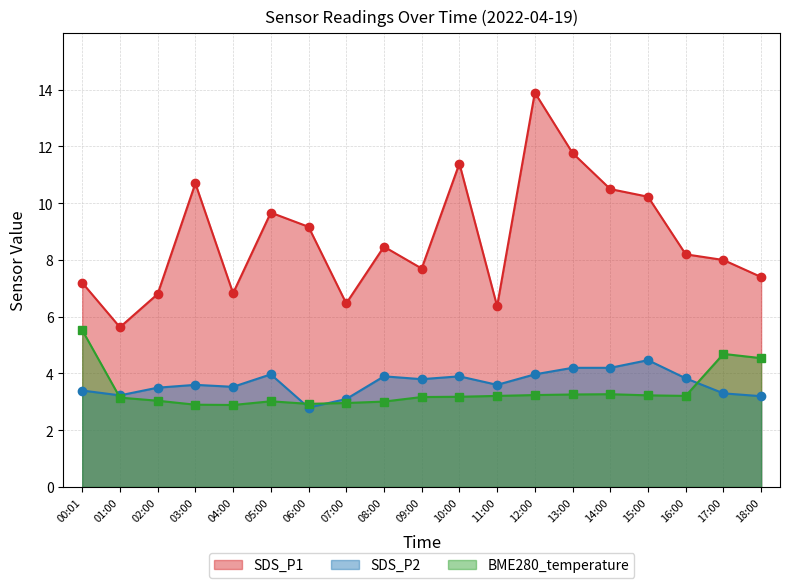

How many interior local peaks does the SDS_P2 series have?

5